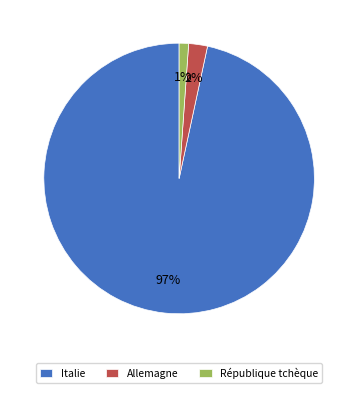

What percentage is the Allemagne slice, to the nearest percent?

2%